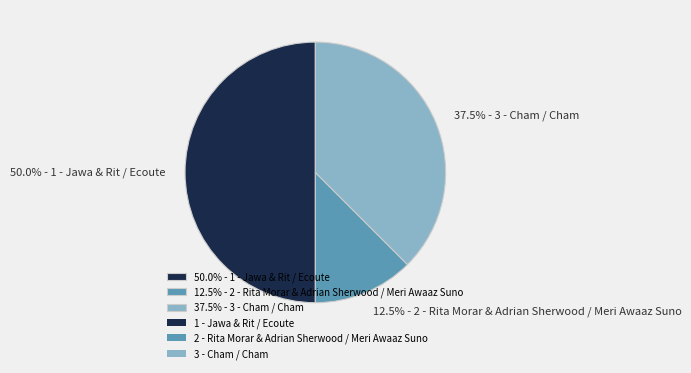

Which slice is the largest?

50.0% - 1 - Jawa & Rit / Ecoute